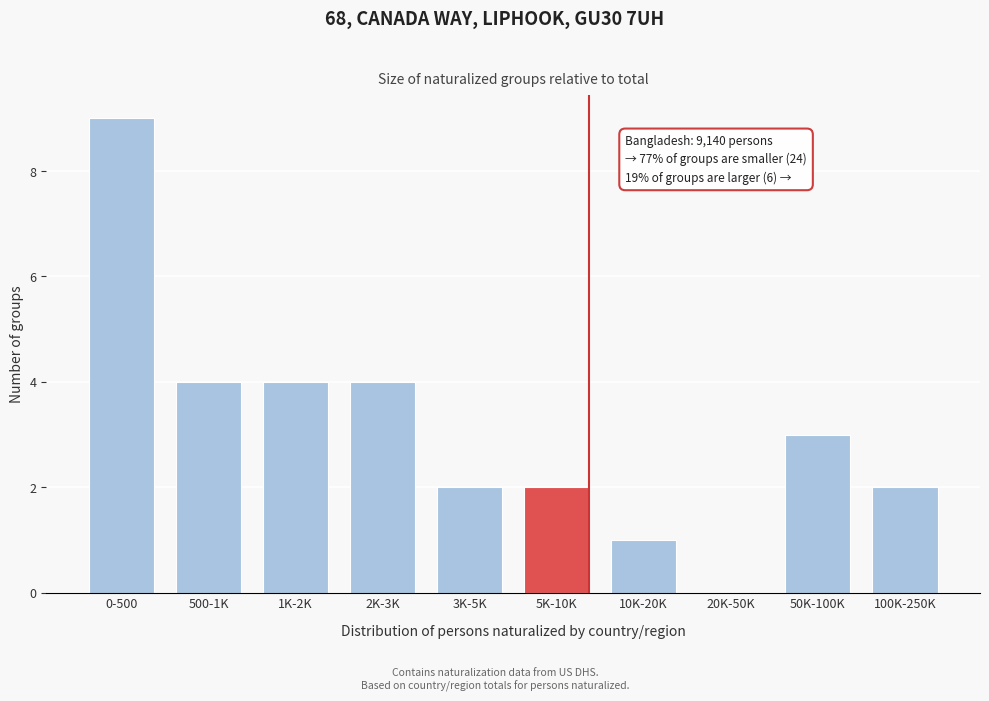

Reading left to right, list all the values displayed in this chart.

0-500=9	500-1K=4	1K-2K=4	2K-3K=4	3K-5K=2	5K-10K=2	10K-20K=1	20K-50K=0	50K-100K=3	100K-250K=2